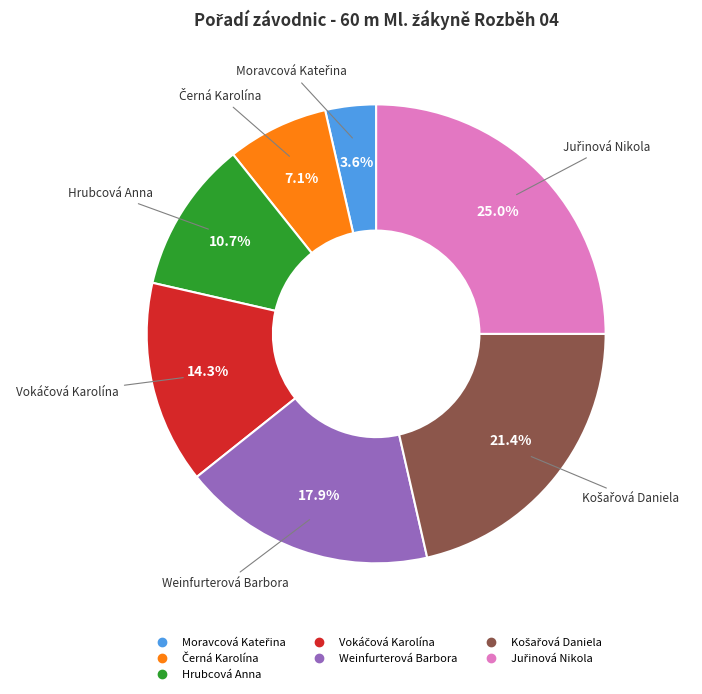

Is there a majority slice in this chart?

No